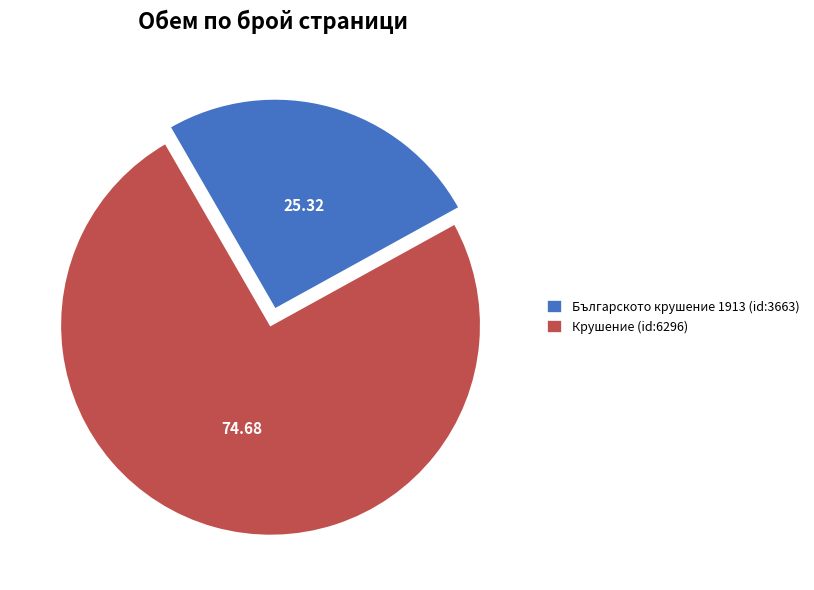

Rank the categories by value from lowest to highest.

Българското крушение 1913 (id:3663), Крушение (id:6296)